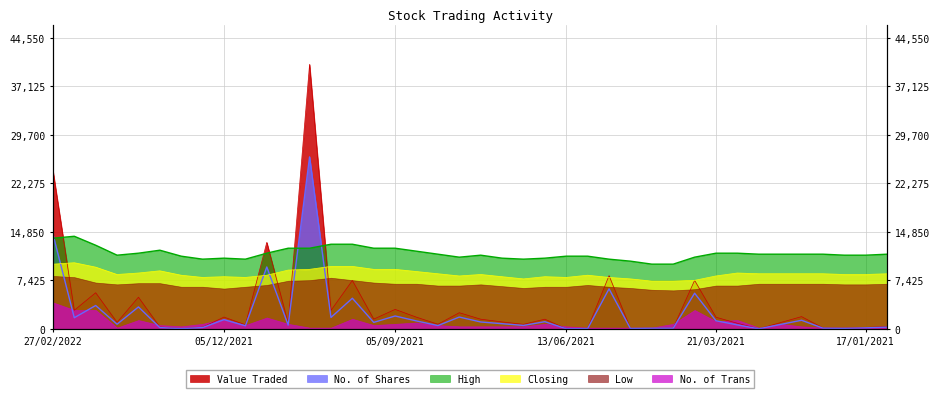

After their last crossing, which series has the higher values: High or No. of Shares?

High